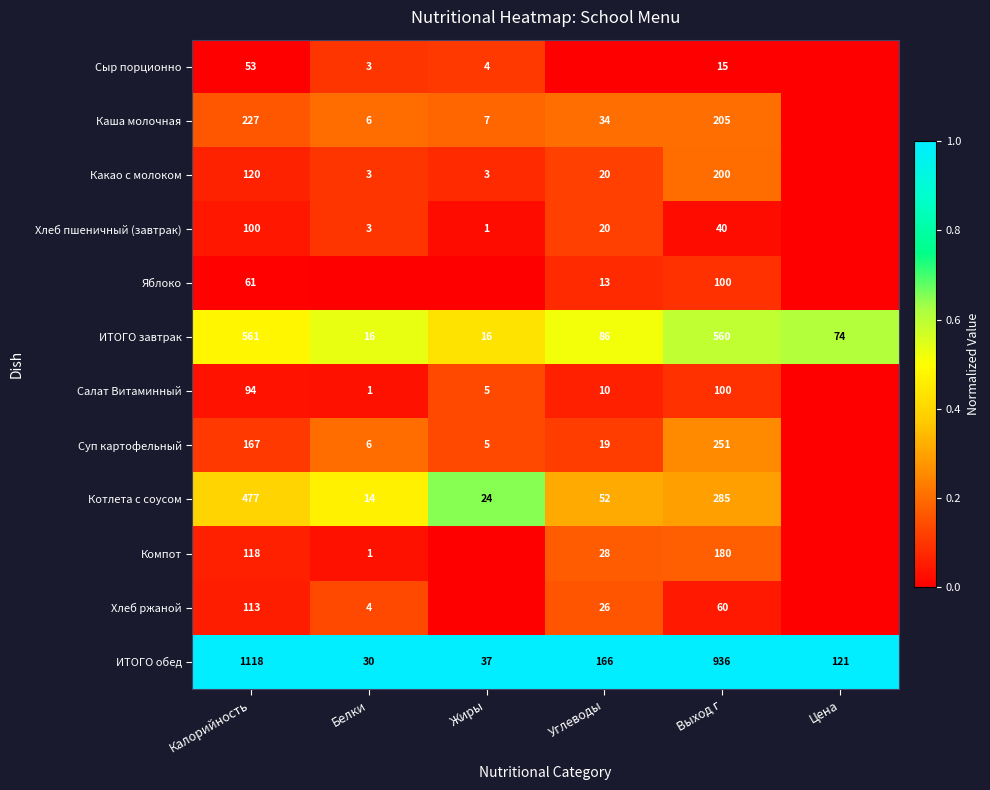

Is it true that Котлета с соусом equals 285 at Выход г?

True